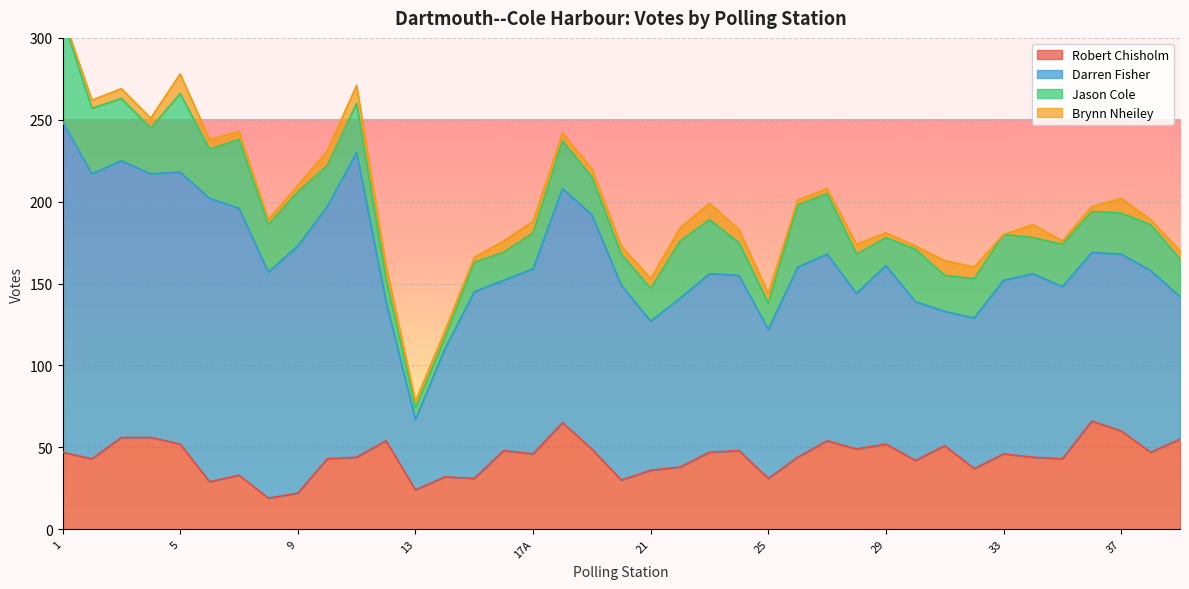

Reading left to right, transcribe all the data shown in this chart.

Robert Chisholm: 47	43	56	56	52	29	33	19	22	43	44	54	24	32	31	48	46	65	49	30	36	38	47	48	31	44	54	49	52	42	51	37	46	44	43	66	60	47	55
Darren Fisher: 202	174	169	161	166	173	163	138	151	154	186	85	43	78	114	104	113	143	143	119	91	103	109	107	91	116	114	95	109	97	82	92	106	112	105	103	108	111	87
Jason Cole: 63	40	38	28	48	30	42	29	33	25	30	14	7	7	18	17	22	29	23	19	20	35	33	20	16	38	37	24	17	32	22	24	28	22	26	25	25	28	23
Brynn Nheiley: 2	5	6	6	12	6	5	3	4	9	11	8	4	4	3	7	7	5	5	5	6	8	10	8	6	3	3	6	3	2	9	7	0	8	2	3	9	3	5